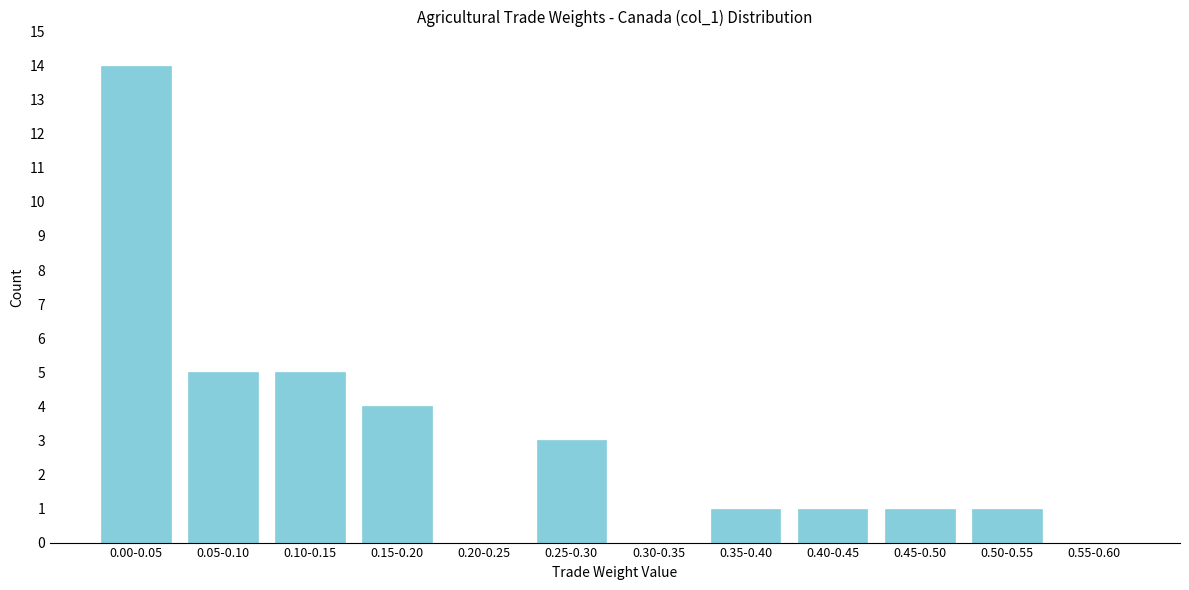

Reading right to left, transcribe all the data shown in this chart.

0.55-0.60=0	0.50-0.55=1	0.45-0.50=1	0.40-0.45=1	0.35-0.40=1	0.30-0.35=0	0.25-0.30=3	0.20-0.25=0	0.15-0.20=4	0.10-0.15=5	0.05-0.10=5	0.00-0.05=14